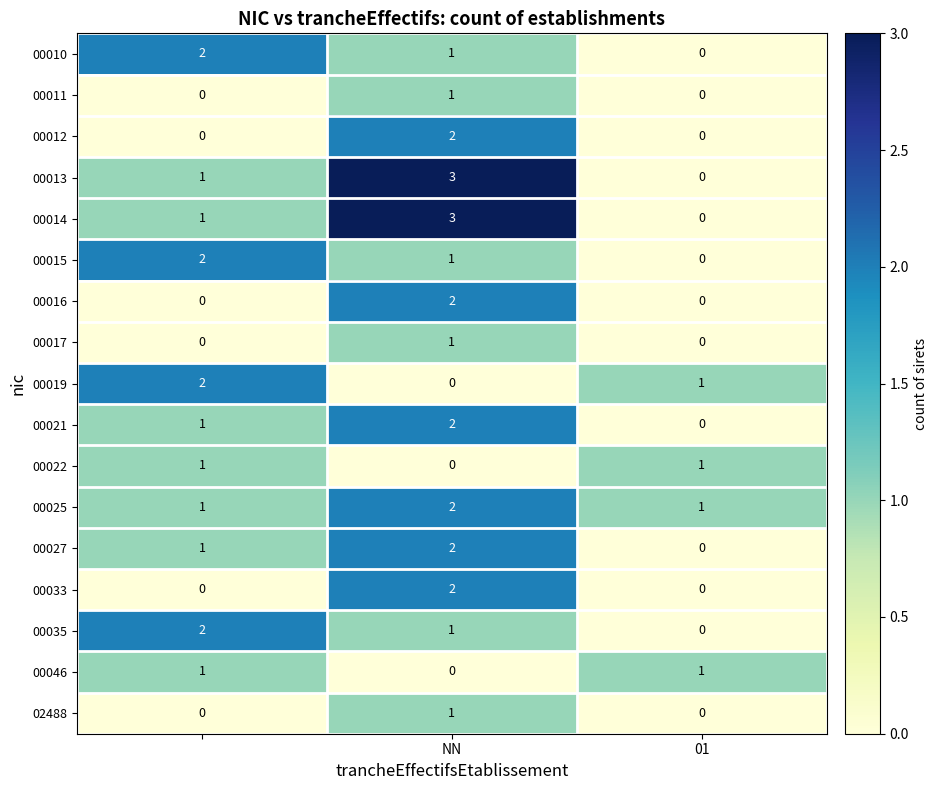

What is the sum of all 00015 values?

3